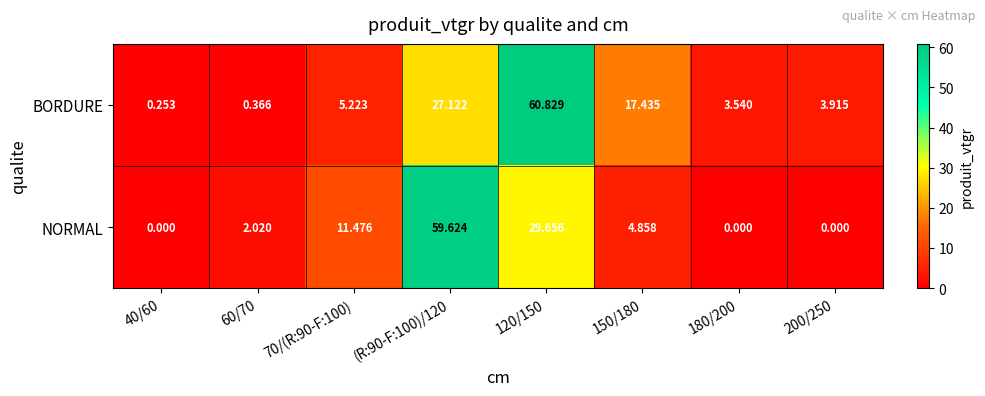

Which series has the largest total across all categories?

BORDURE